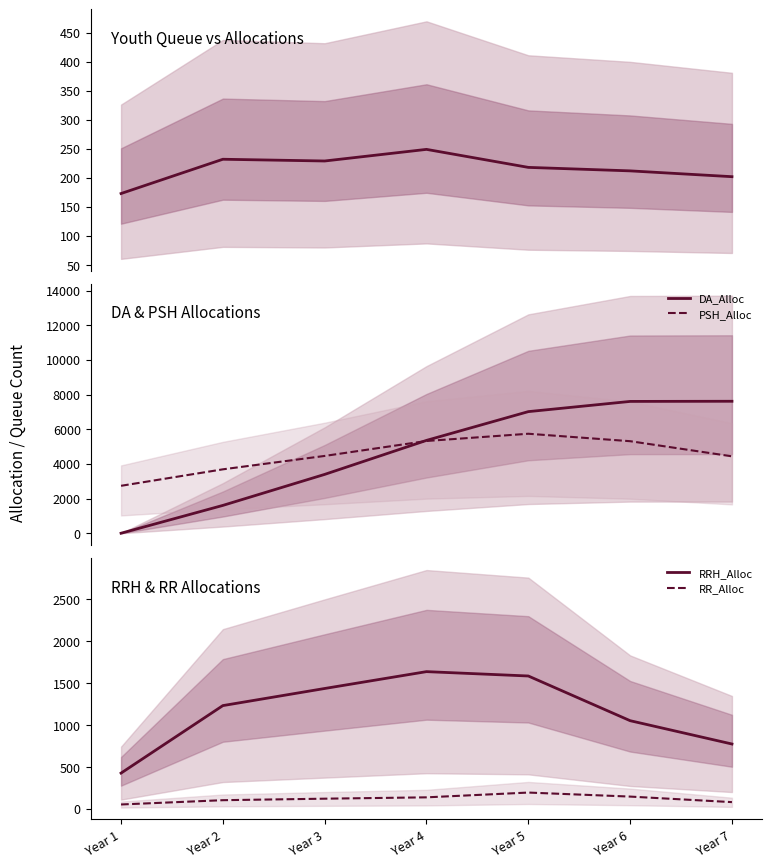

True or false: PSH_Alloc and RRH_Alloc intersect in this chart.

False